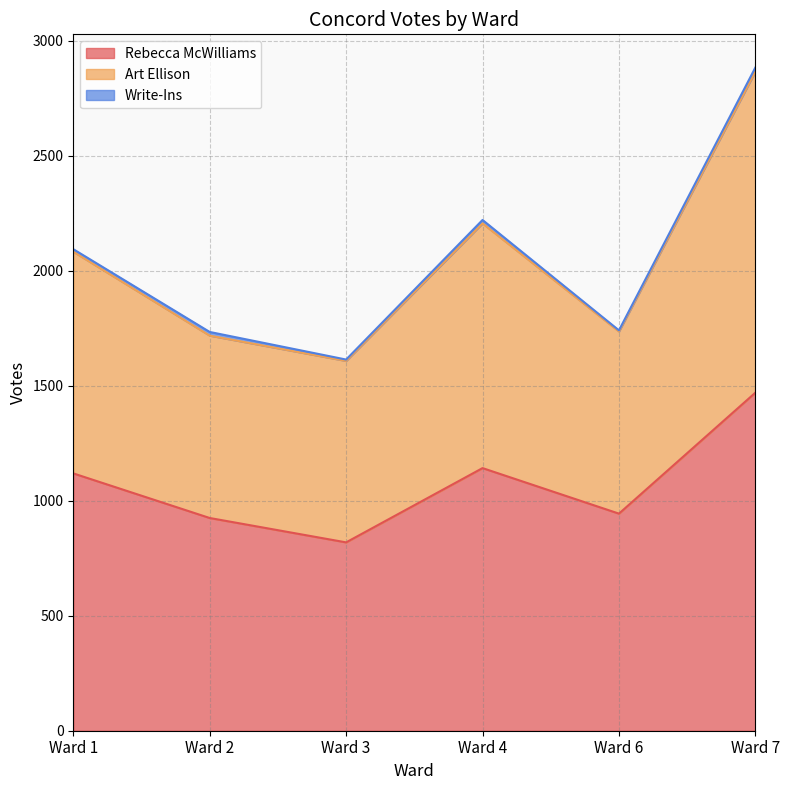

What is the highest value of the Rebecca McWilliams series?

1470